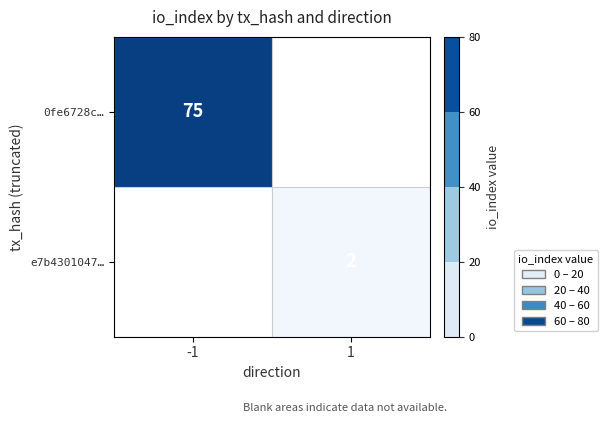

The 0fe6728c… series shows 75 at -1. True or false?

True